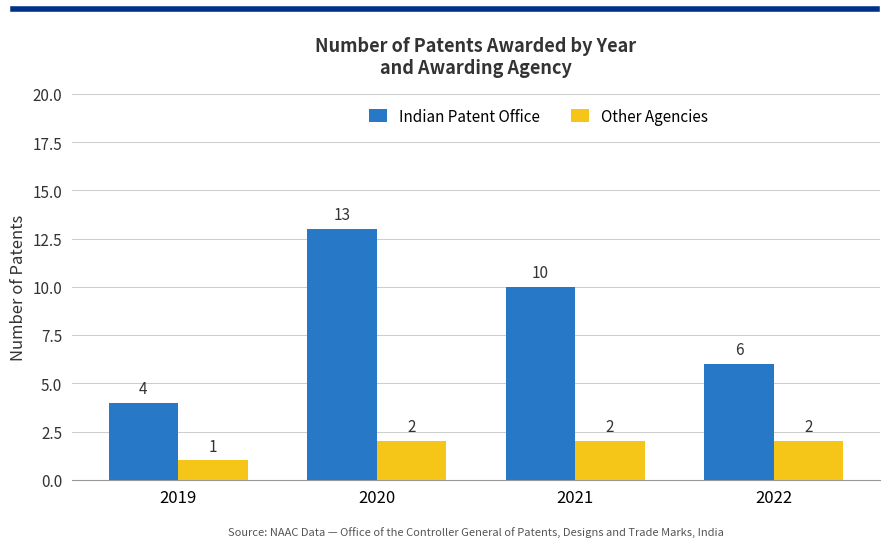

Which series has the largest total across all categories?

Indian Patent Office